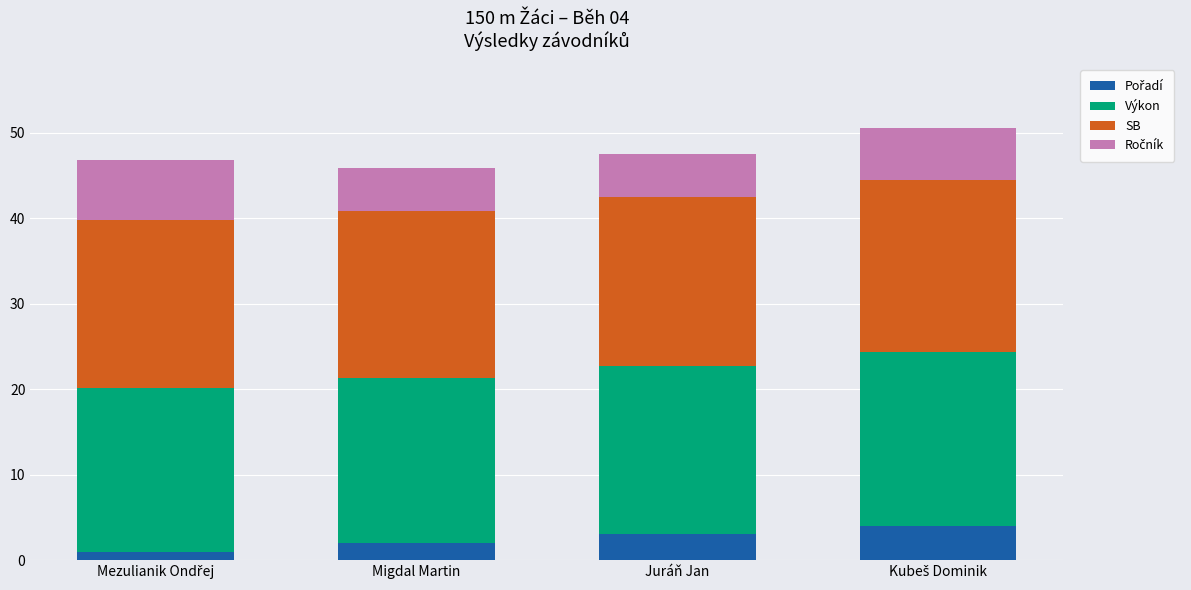

What is the total value across all series at Juráň Jan?

47.5